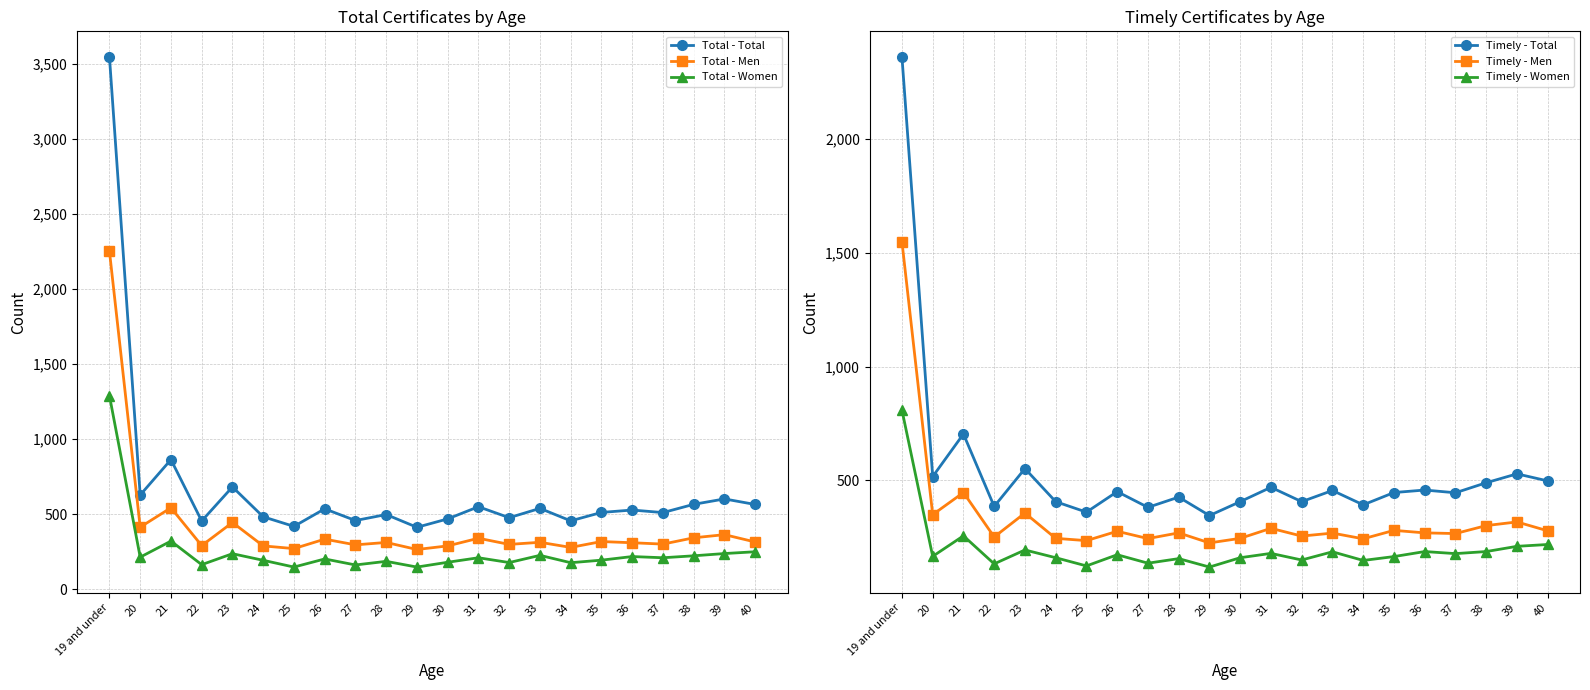

What is the difference between the maximum and minimum values in the Total - Men series?

1988